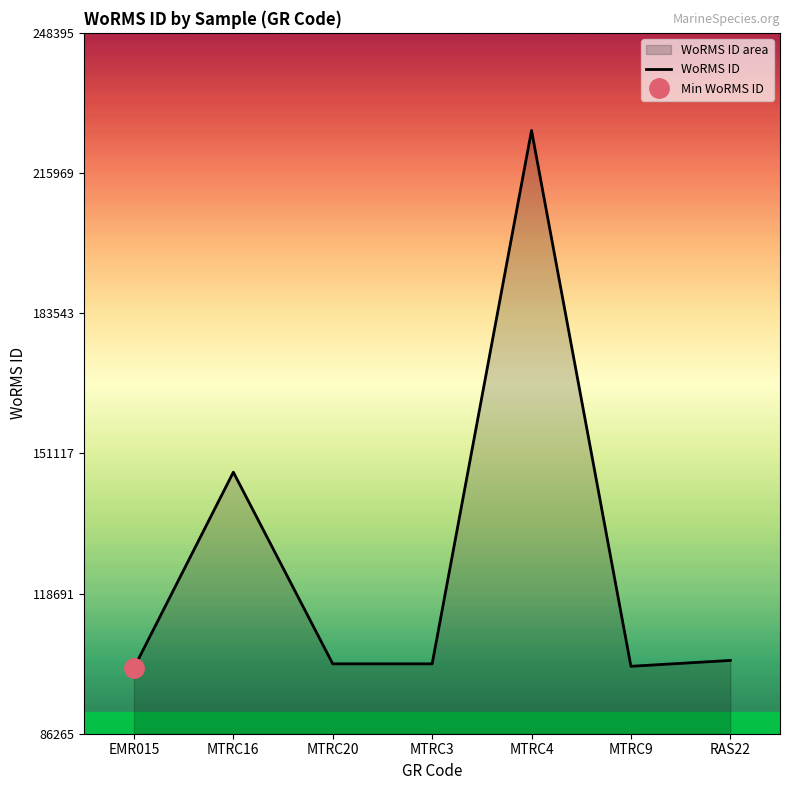

What is the label of the 3rd point from the right?

MTRC4